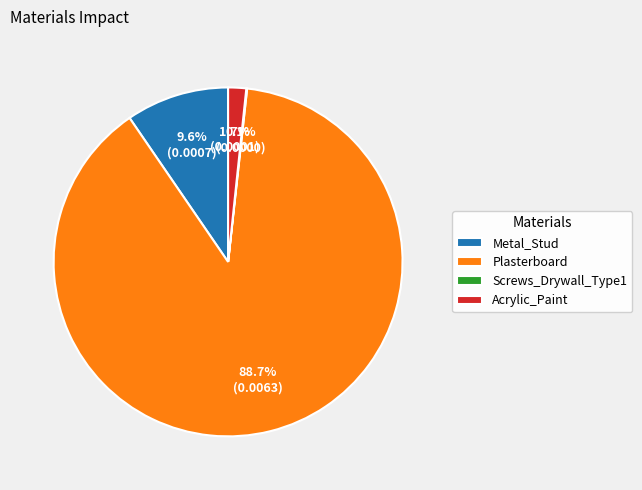

To the nearest percent, what is the average slice percentage?

25%